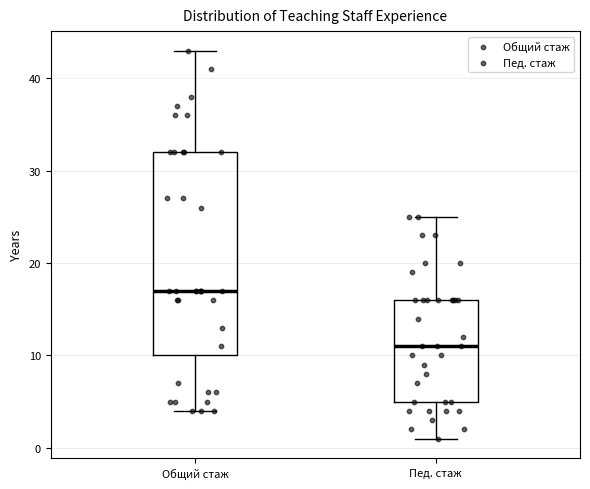

Which box's median line is the lowest?

Пед. стаж